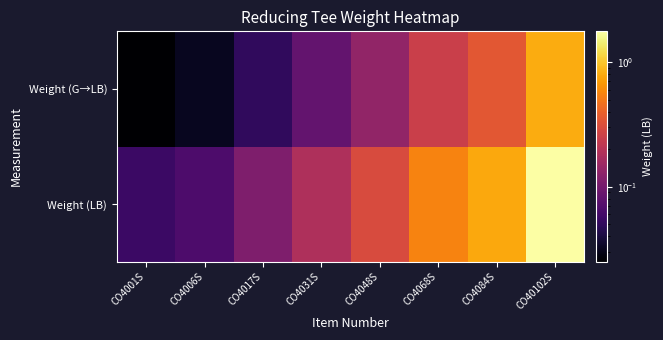

Reading right to left, extract all data points from this chart.

Weight (LB): CO40102S=1.8	CO4084S=0.8	CO4068S=0.6	CO4048S=0.3	CO4031S=0.2	CO4017S=0.1	CO4006S=0.1	CO4001S=0.1
Weight (G→LB): CO40102S=0.8	CO4084S=0.3	CO4068S=0.2	CO4048S=0.1	CO4031S=0.1	CO4017S=0.1	CO4006S=0.0	CO4001S=0.0